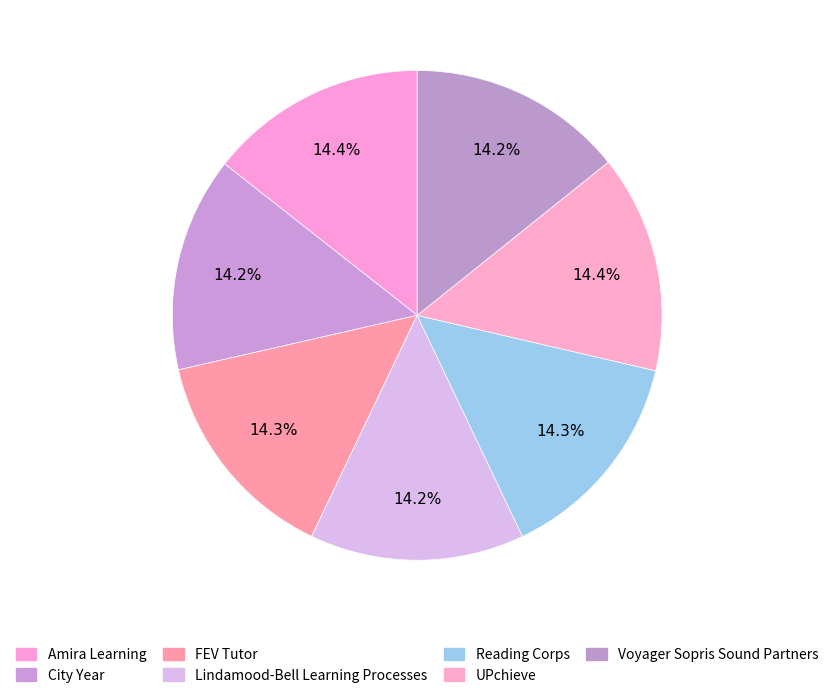

Is it true that Amira Learning is 3% of the pie?

False